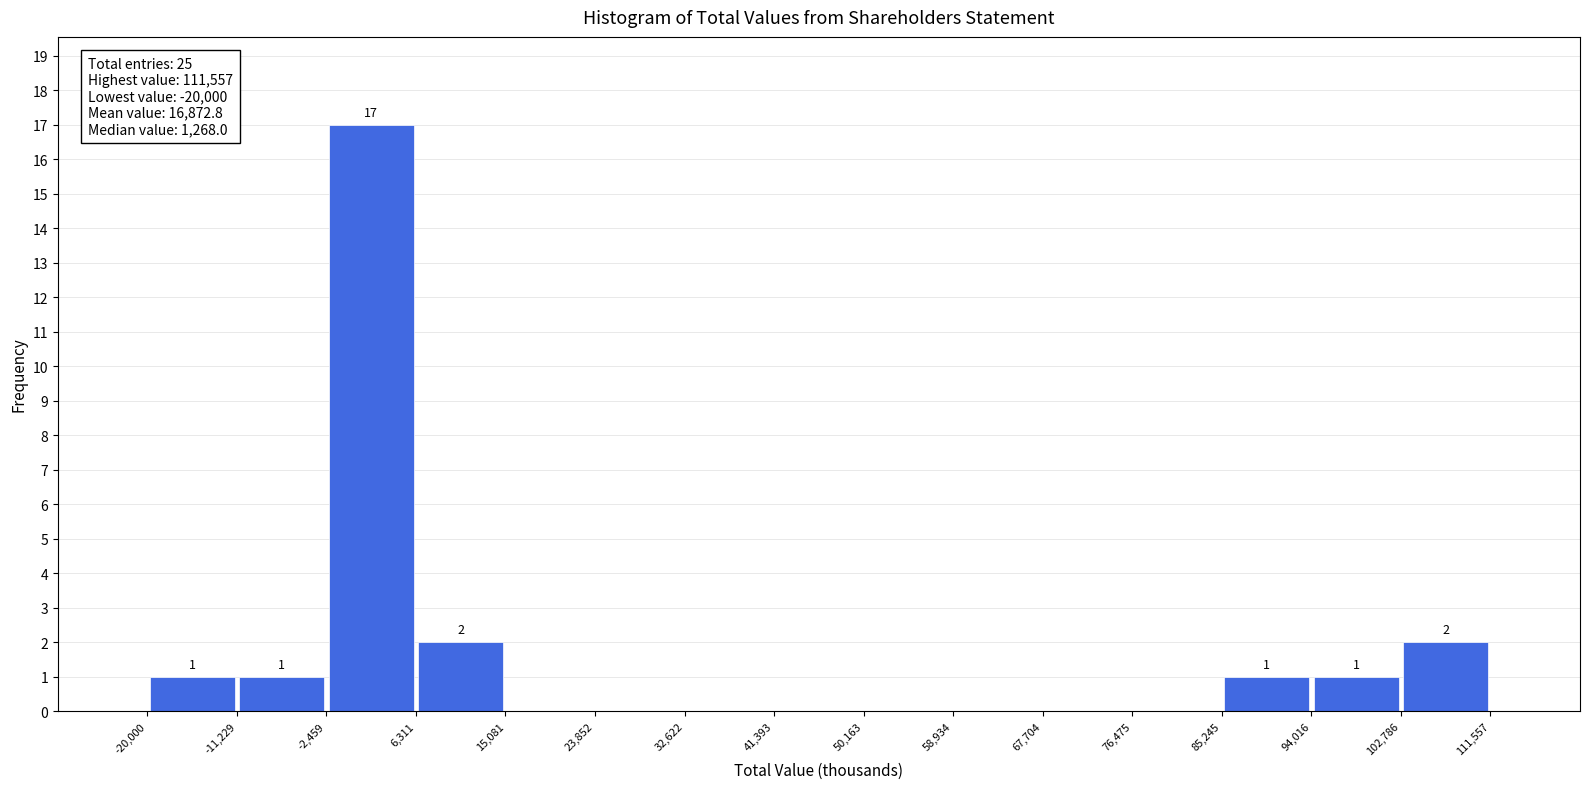

Over which range of the x-axis is the bar tallest?

-2,459 to 6,311